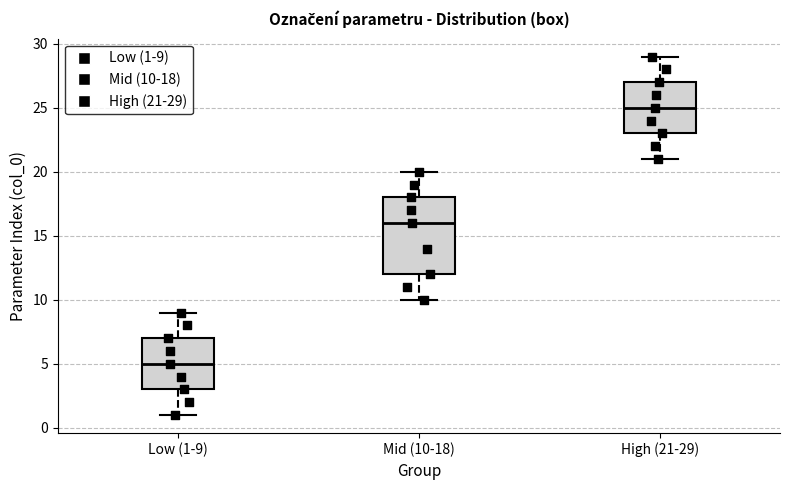

Reading left to right, transcribe this box plot: for each box, give where its median line is, the range the box spans, and where its two whiskers end, as read against the y-axis. The values are not printed on the chart, so give them approximately, as read against the axis.

Low (1-9): median 5, box 3 to 7, whiskers 1 to 9
Mid (10-18): median 16, box 12 to 18, whiskers 10 to 20
High (21-29): median 25, box 23 to 27, whiskers 21 to 29